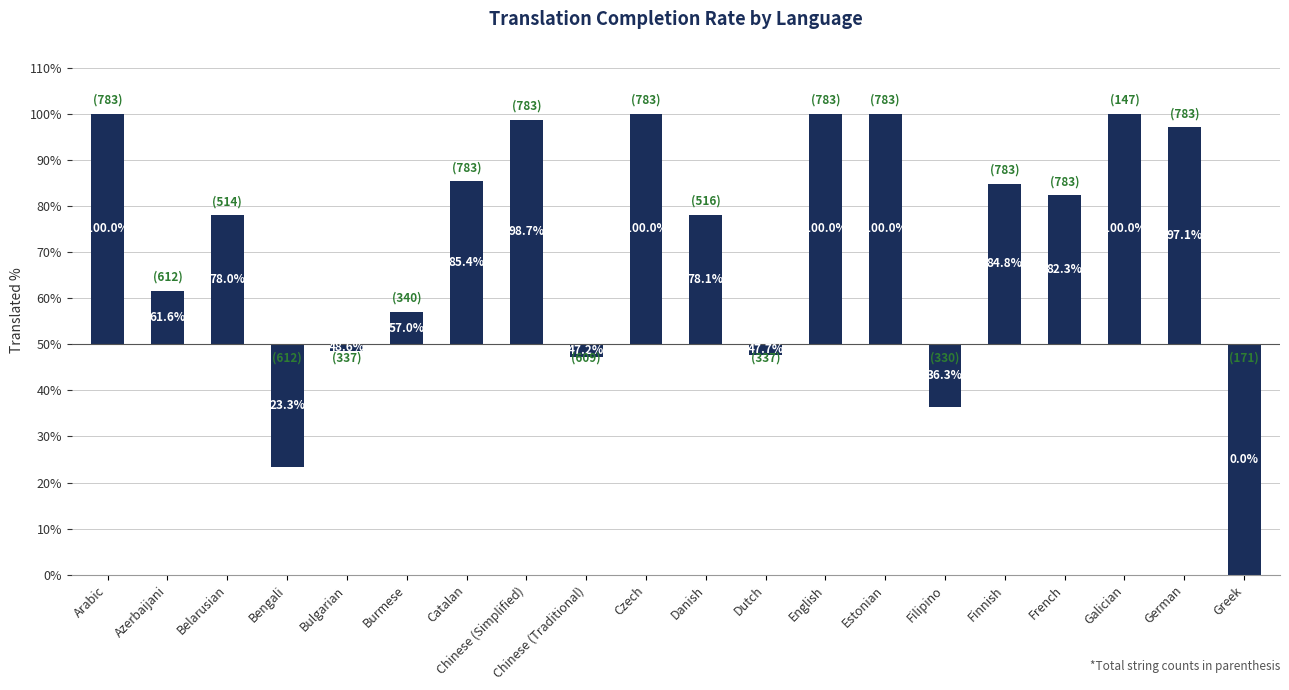

List the labels in order of value, largest first.

Arabic, Czech, English, Estonian, Galician, Chinese (Simplified), German, Catalan, Finnish, French, Danish, Belarusian, Azerbaijani, Burmese, Bulgarian, Dutch, Chinese (Traditional), Filipino, Bengali, Greek